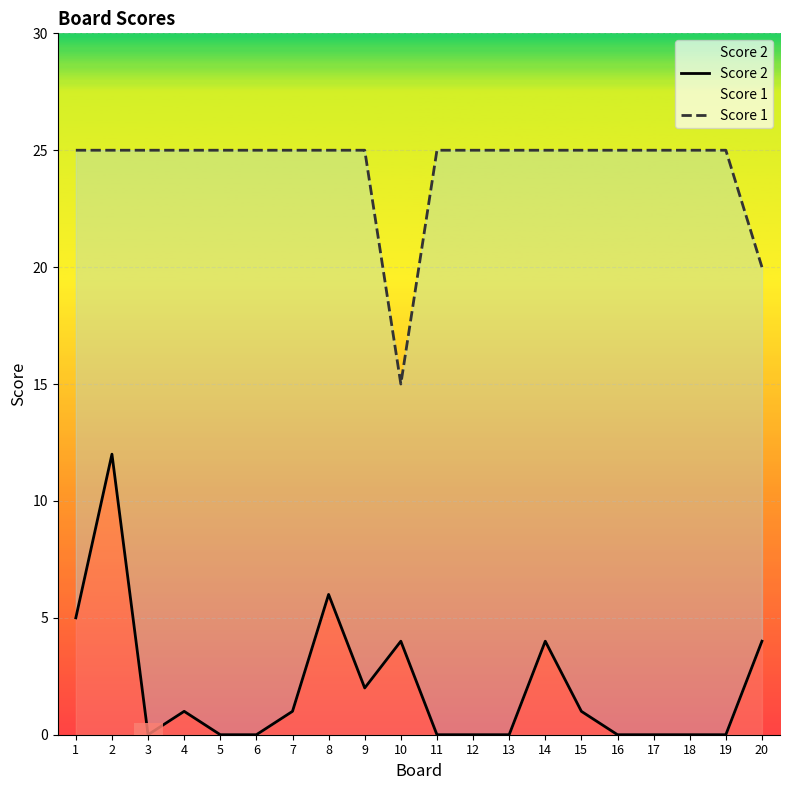

Read the Score 1 value at 1.

25